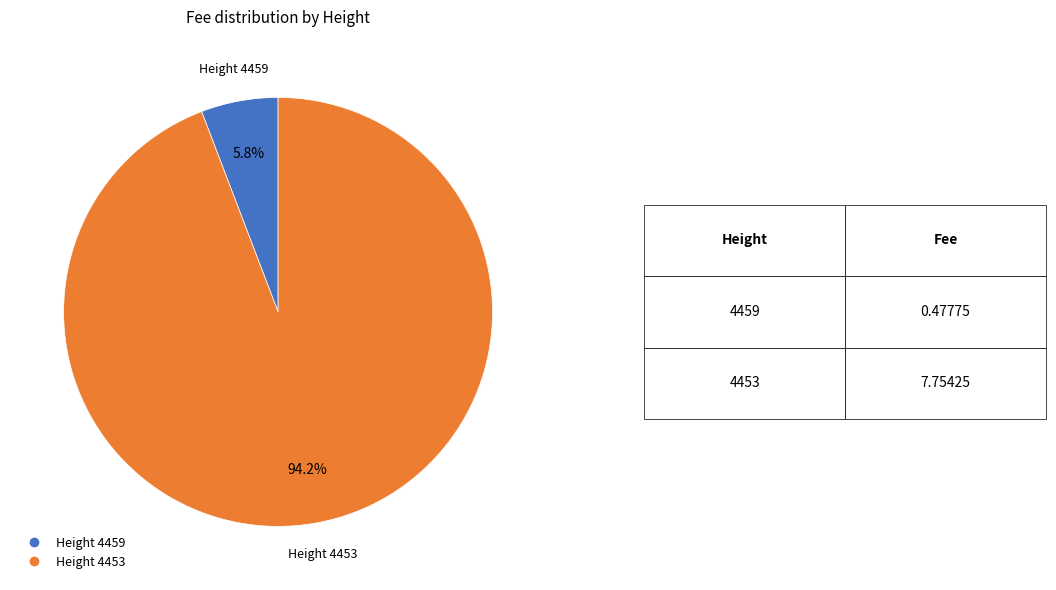

To the nearest percent, what is the average slice percentage?

50%